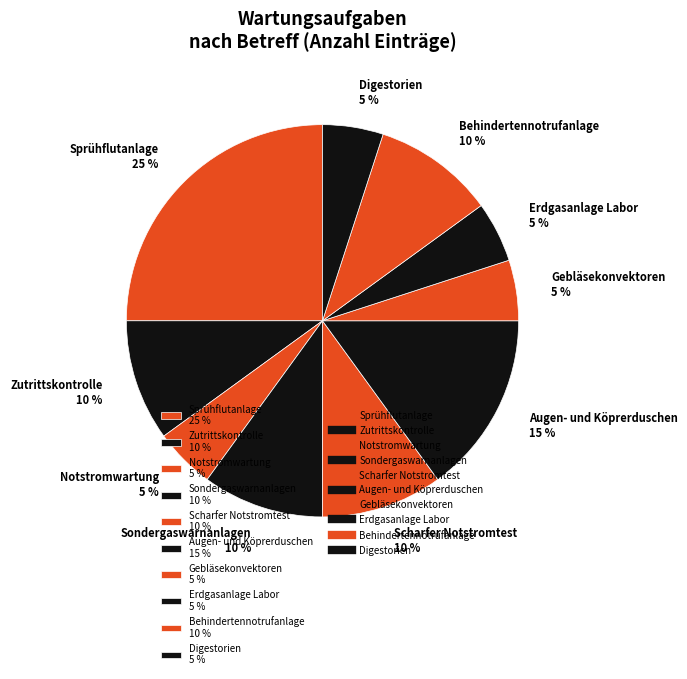

Is there a majority slice in this chart?

No